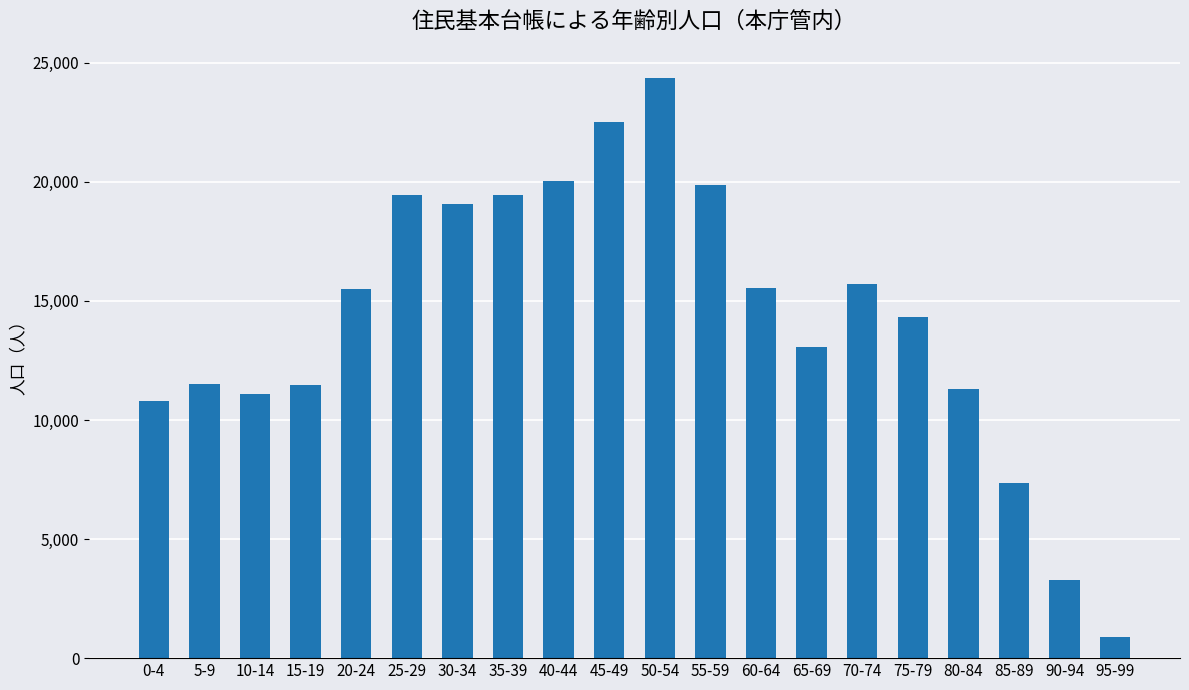

What is the difference between the maximum and minimum values?

23492